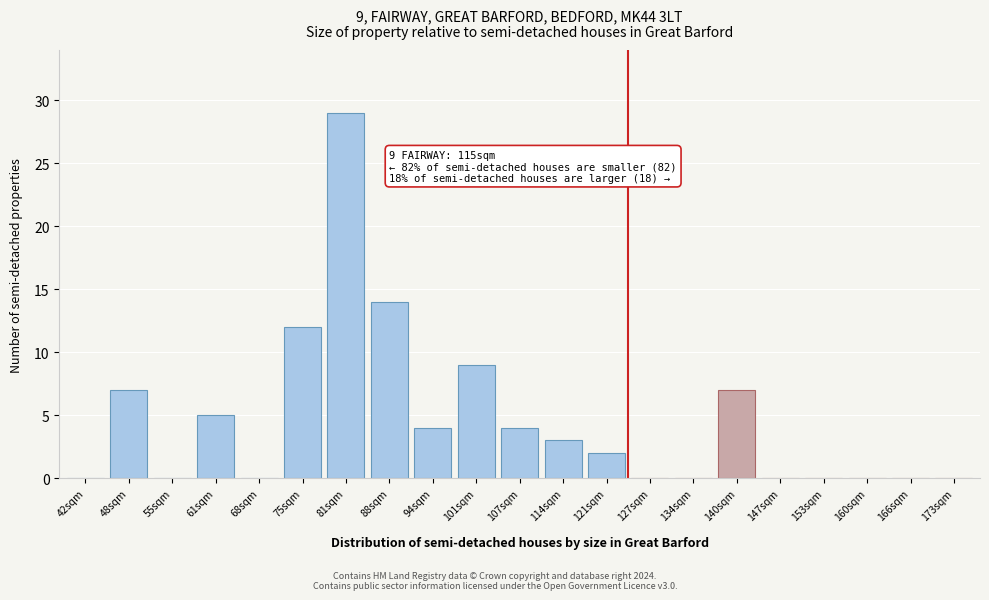

Reading left to right, what are all the values shown in this chart?

42sqm=0	48sqm=7	55sqm=0	61sqm=5	68sqm=0	75sqm=12	81sqm=29	88sqm=14	94sqm=4	101sqm=9	107sqm=4	114sqm=3	121sqm=2	127sqm=0	134sqm=0	140sqm=7	147sqm=0	153sqm=0	160sqm=0	166sqm=0	173sqm=0